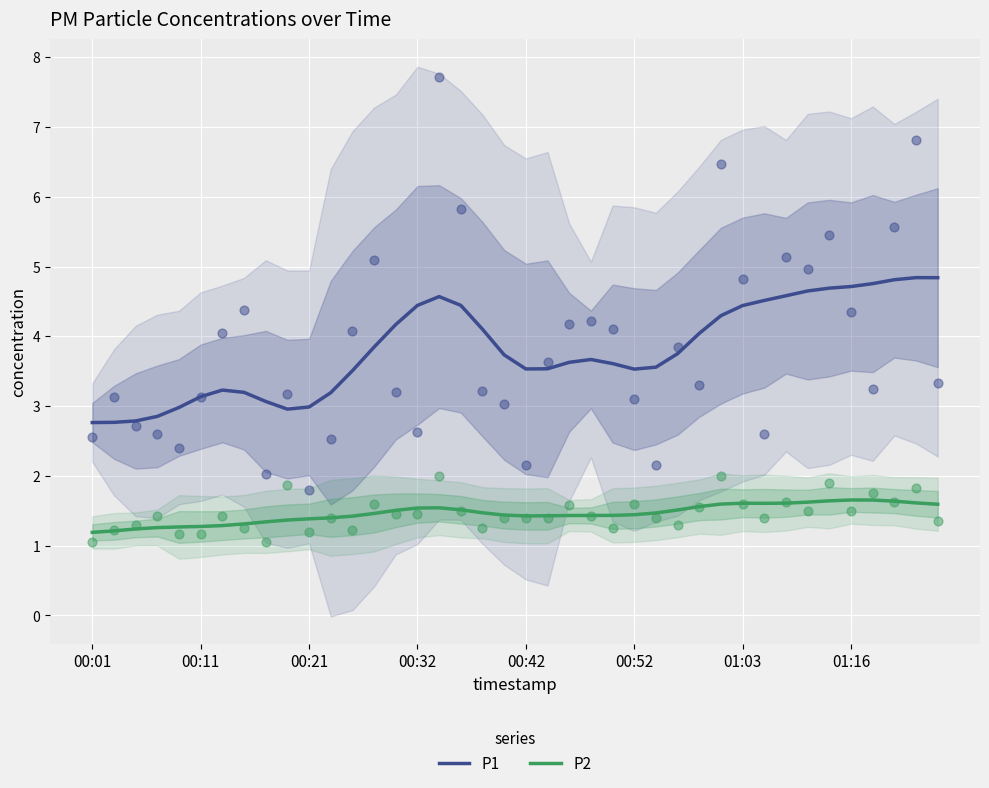

What are all the series names shown in the legend?

P1, P2